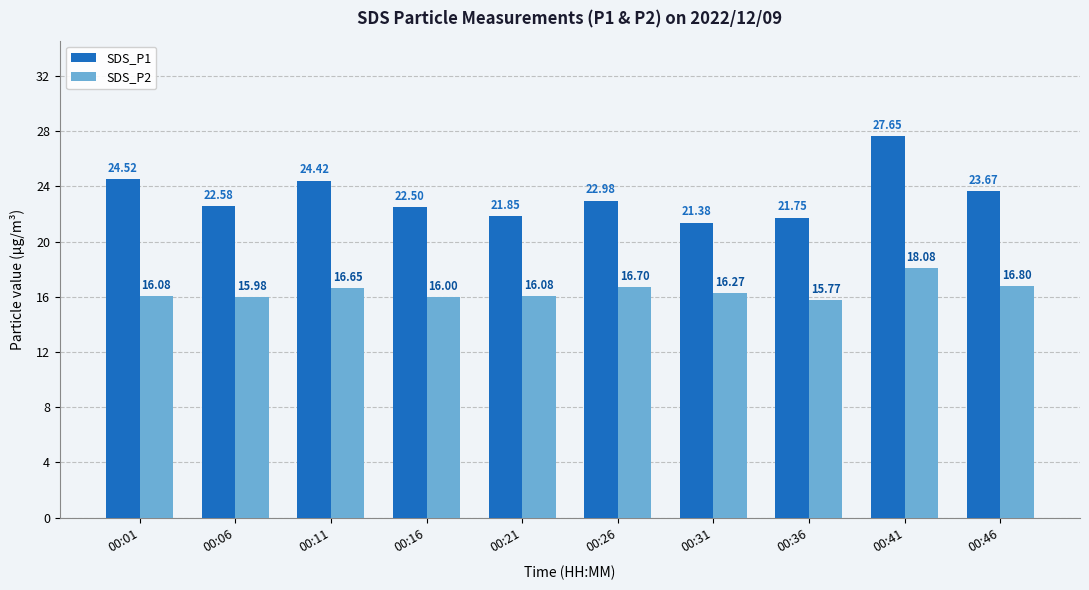

What is the difference between the maximum and minimum values in the SDS_P2 series?

2.3